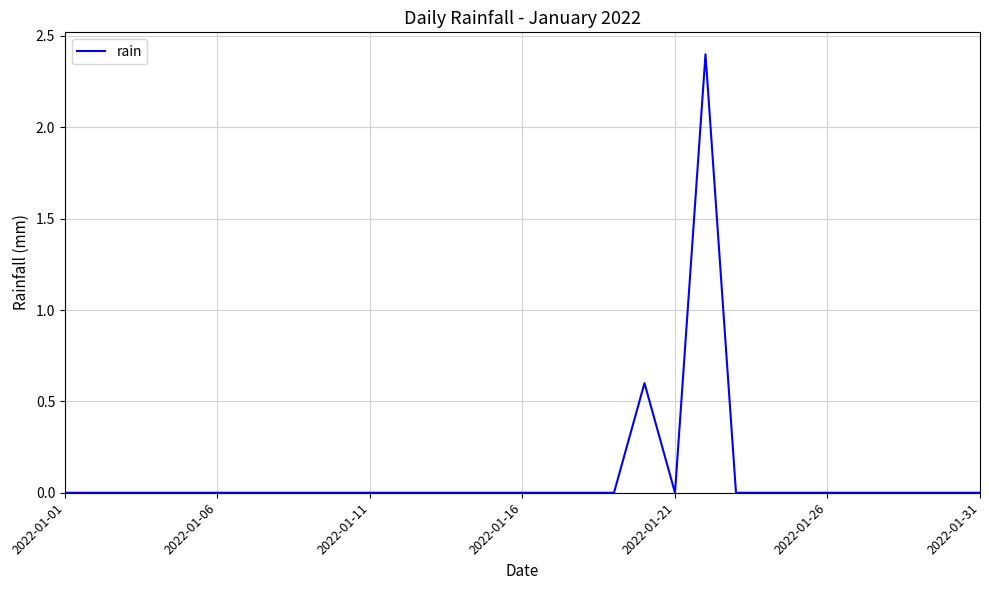

Does the chart display data point markers on the line(s)?

No